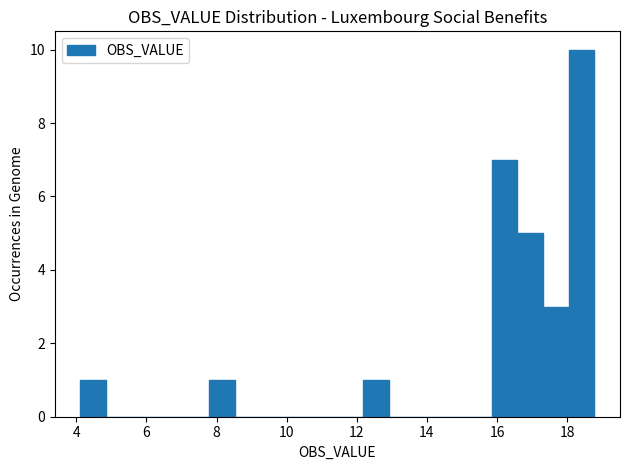

Read against the x-axis, roughly where is the centre of the tallest bar?

18.4